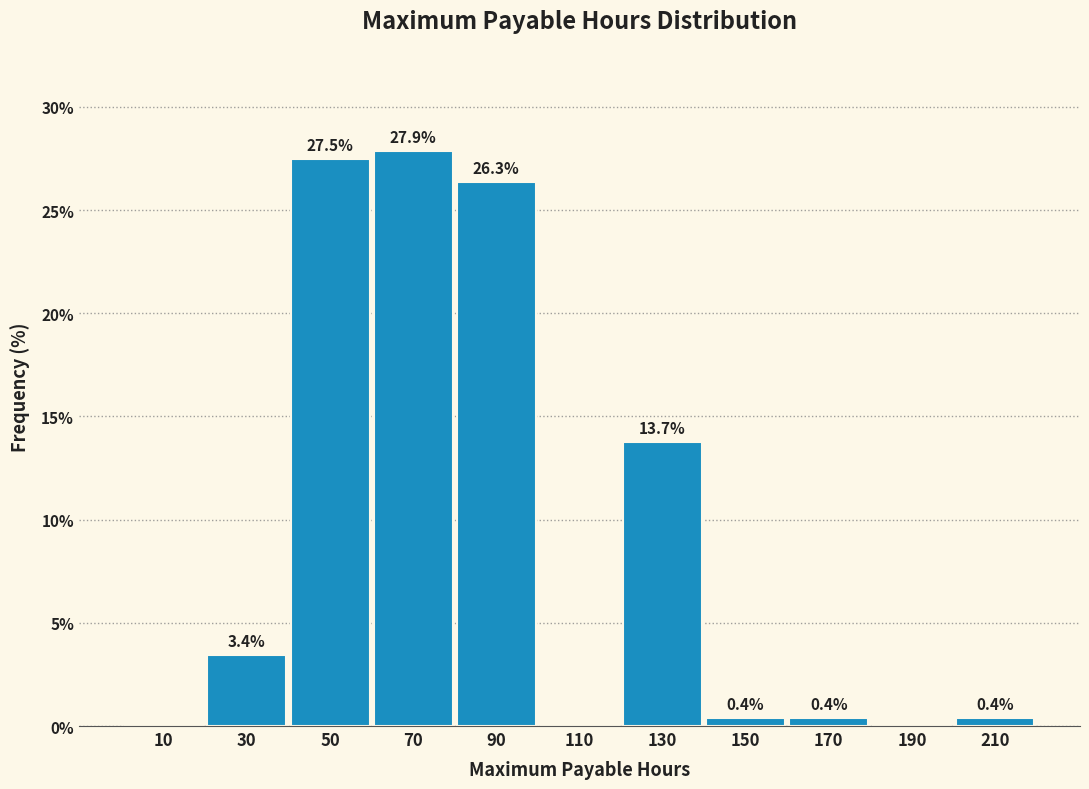

Reading left to right, list all the values displayed in this chart.

10=0.0	30=3.4	50=27.5	70=27.9	90=26.3	110=0.0	130=13.7	150=0.4	170=0.4	190=0.0	210=0.4